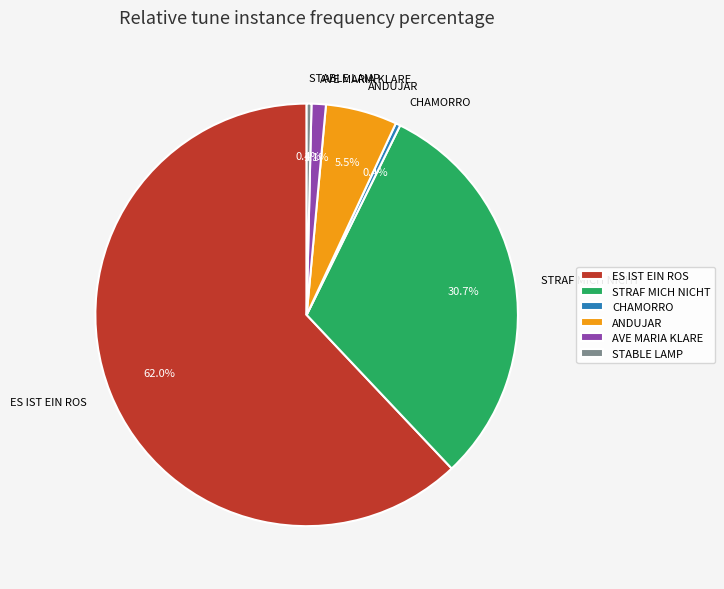

True or false: CHAMORRO accounts for 0% of the total.

True